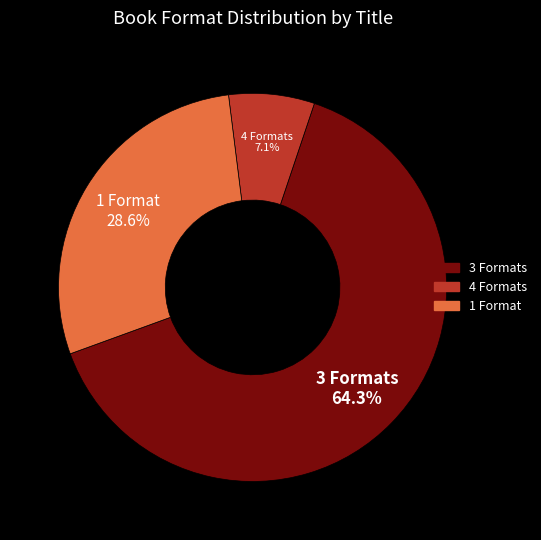

Does any single category account for the majority?

Yes